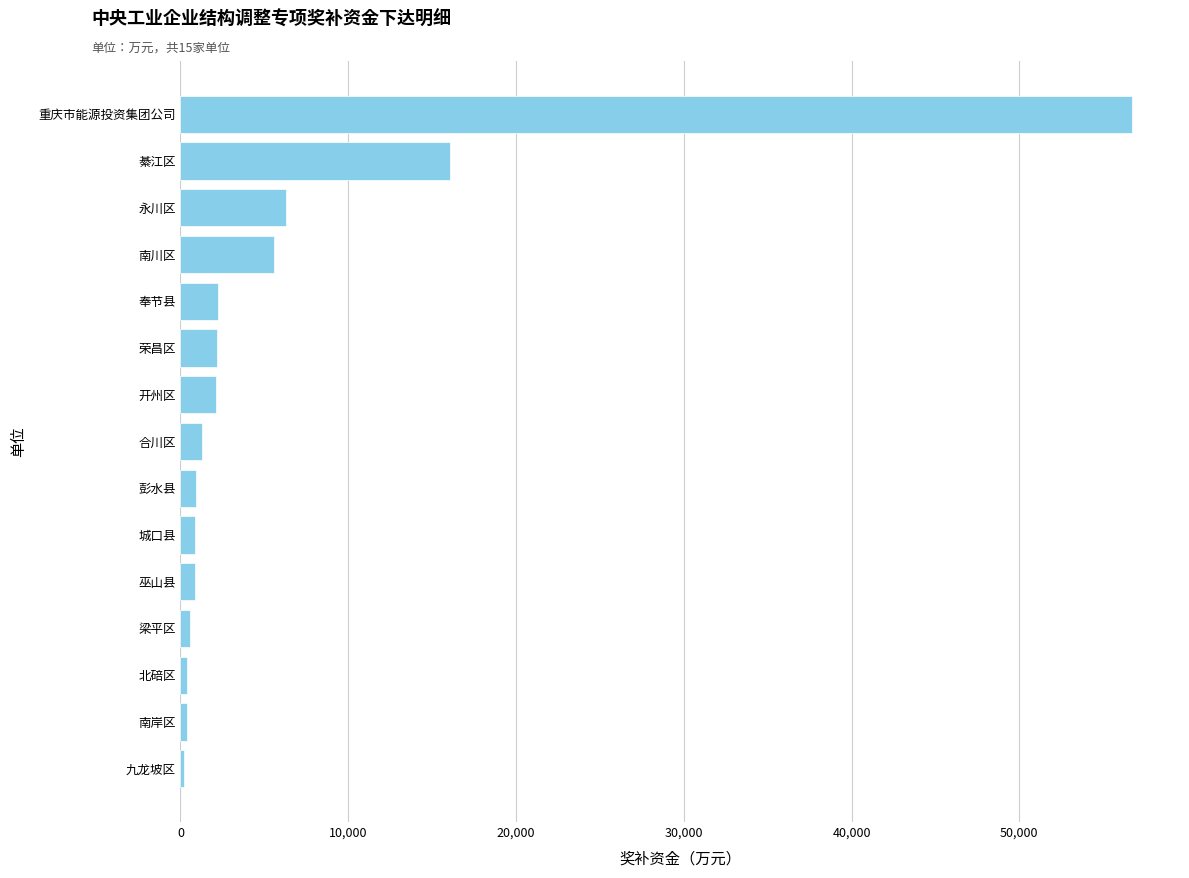

How many data points are less than 1308?

7